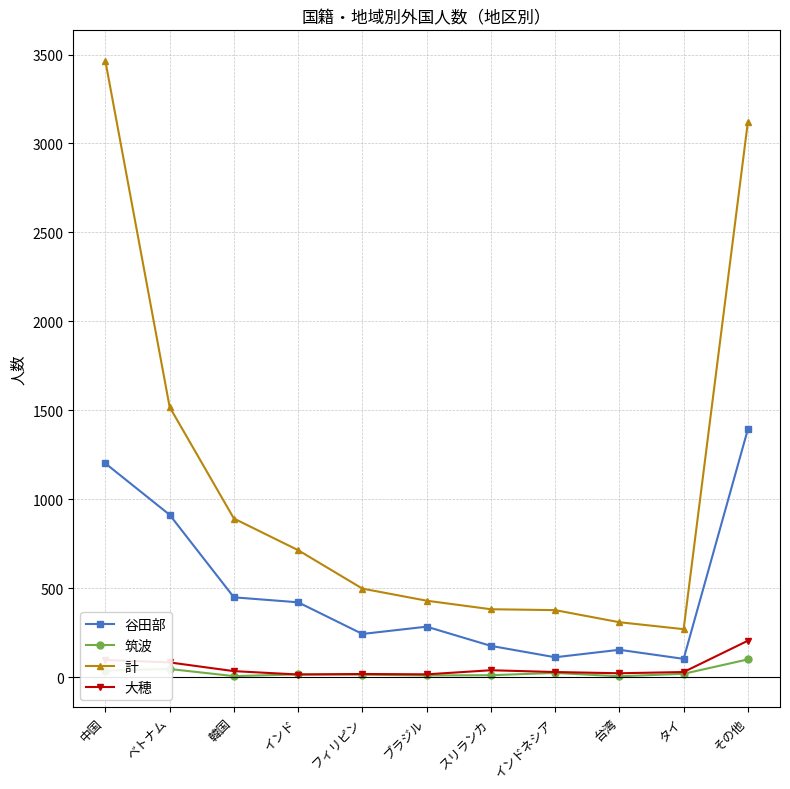

What is the label of the 10th point from the right?

ベトナム